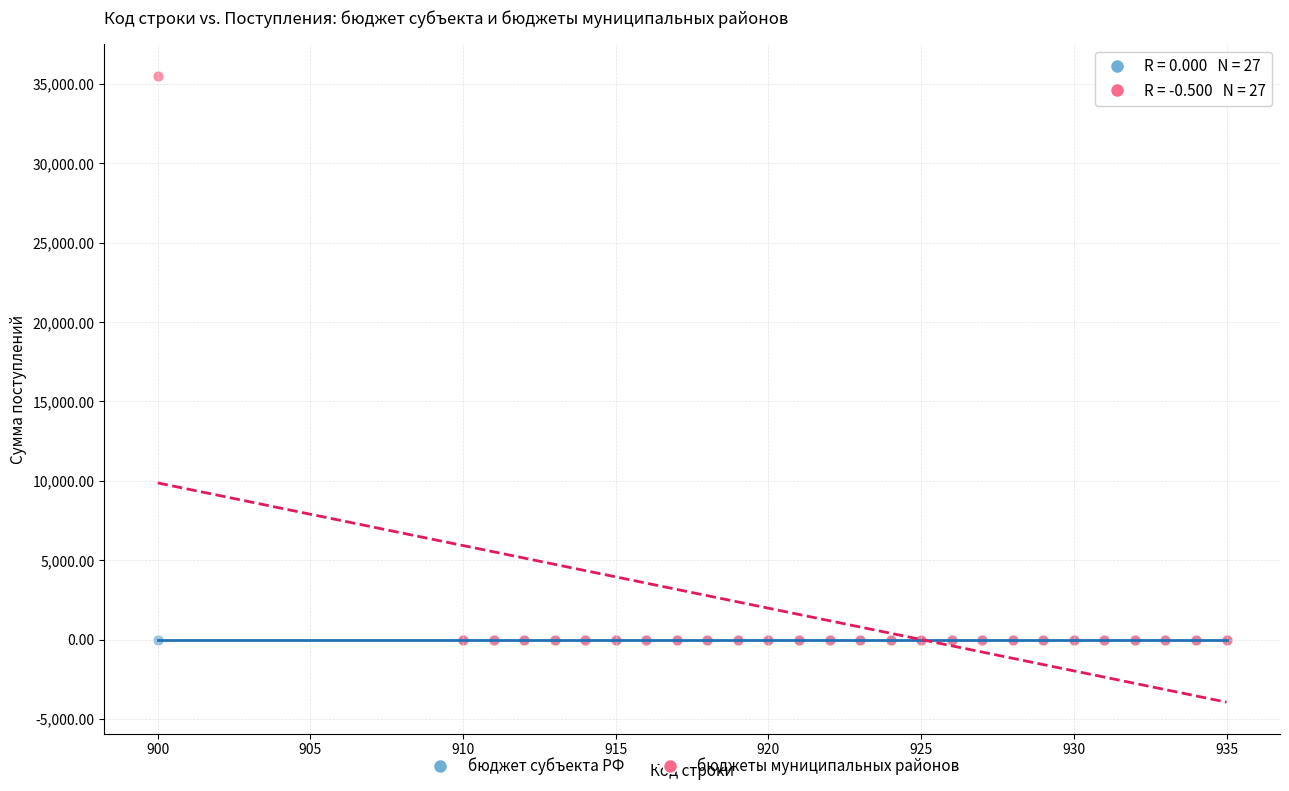

What are all the series names shown in the legend?

бюджет субъекта РФ, бюджеты муниципальных районов